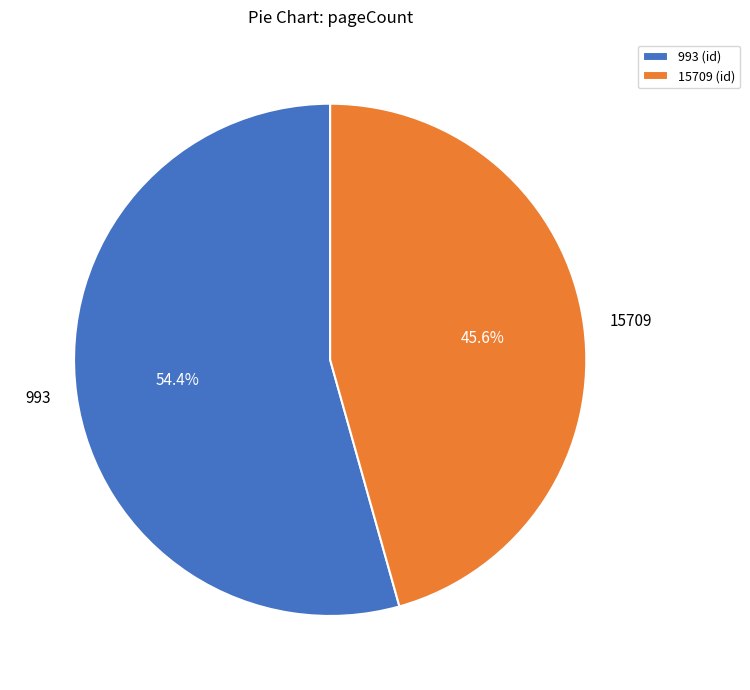

Rank the categories by value from lowest to highest.

15709, 993